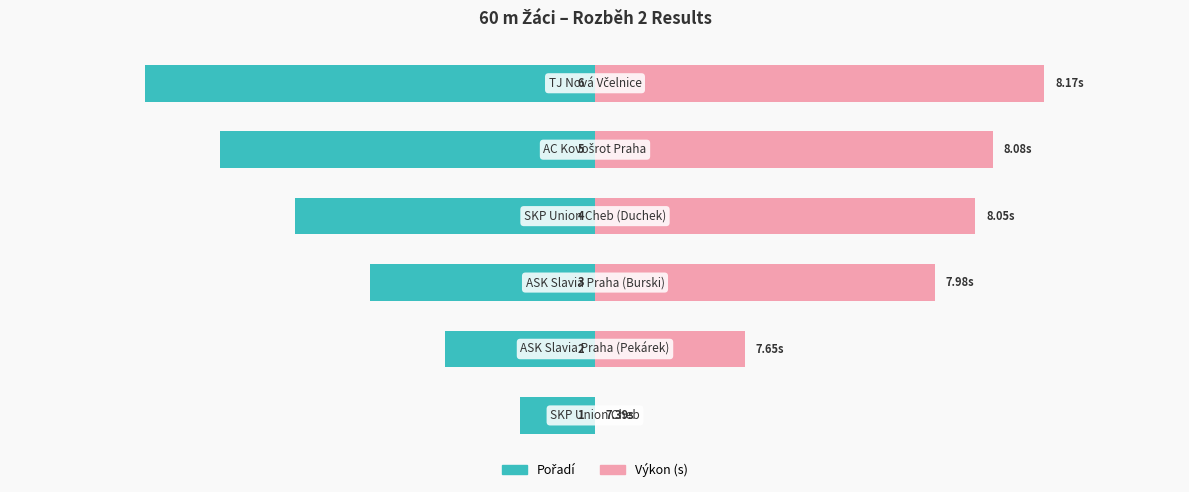

Is the value of Pořadí at 0 greater than the value of Výkon (s) at 0?

No